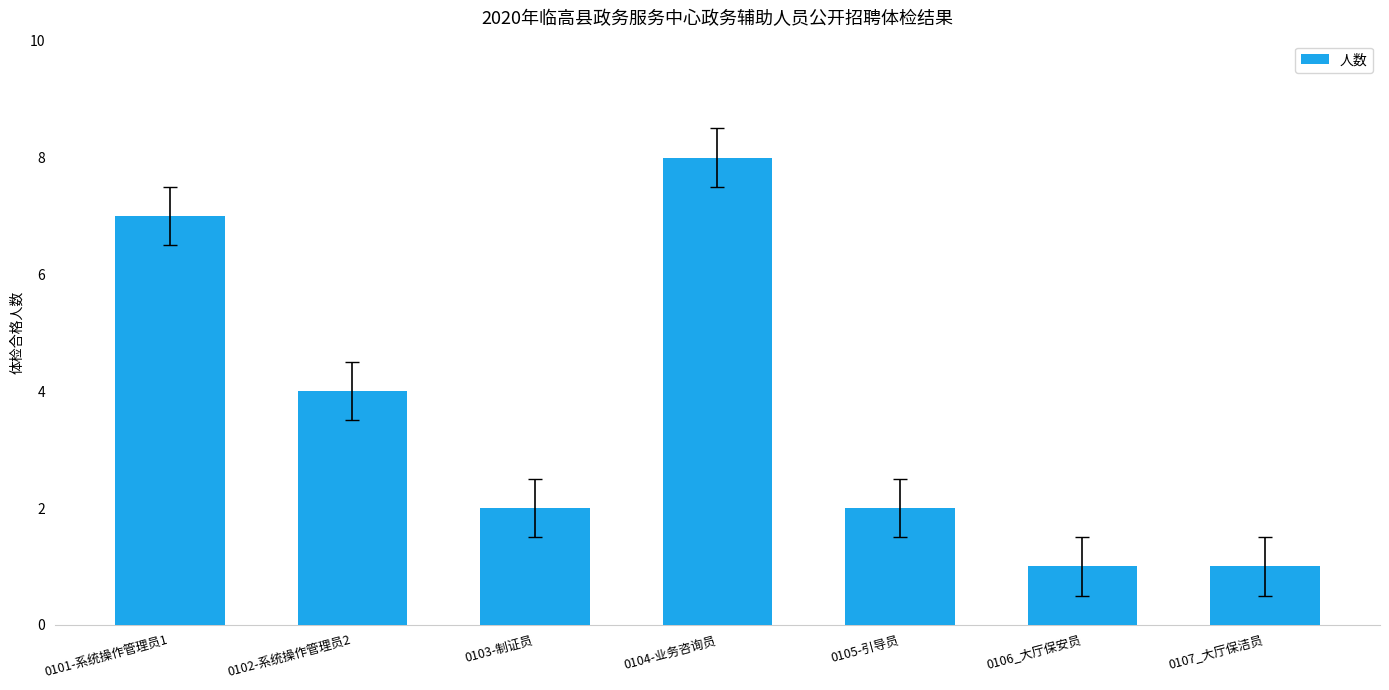

The value at 0106_大厅保安员 is 1. True or false?

True